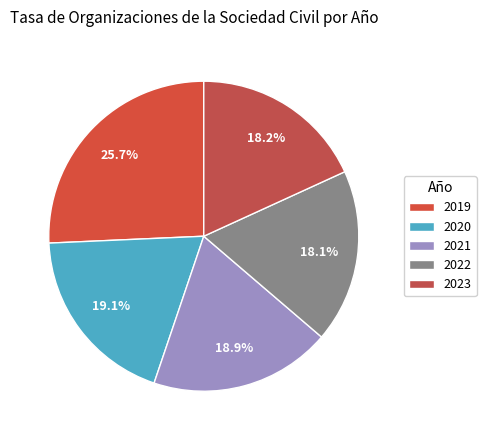

Is there any slice that represents more than half of the pie?

No